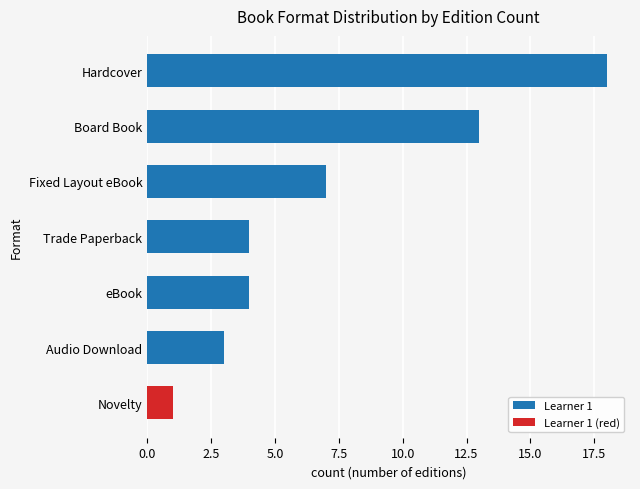

What is the average value of the Learner 1 series?

8